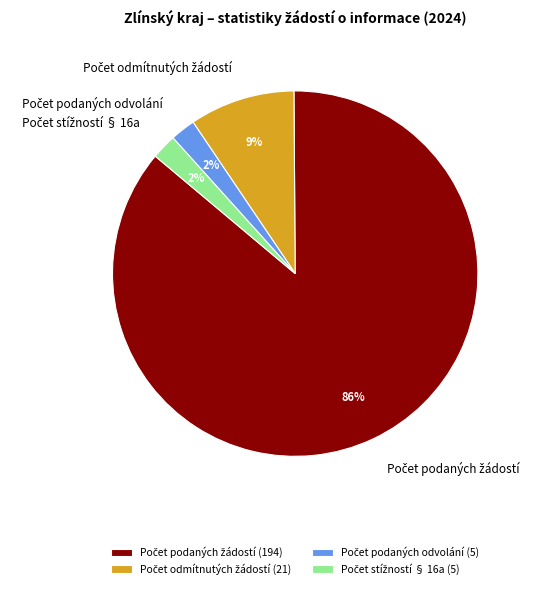

To the nearest percent, what is the average slice percentage?

25%